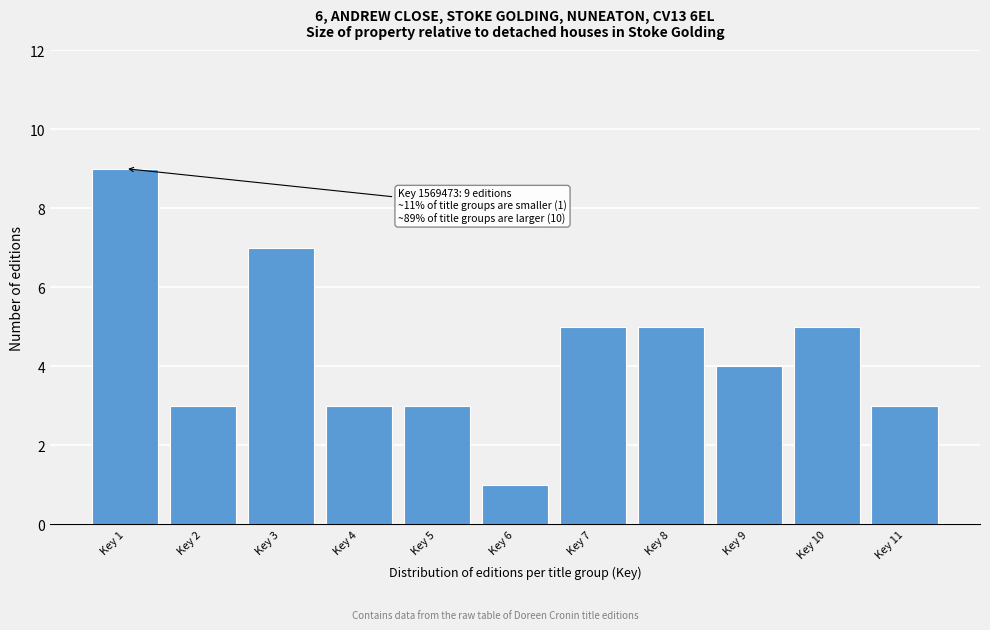

Reading left to right, extract all data points from this chart.

9	3	7	3	3	1	5	5	4	5	3